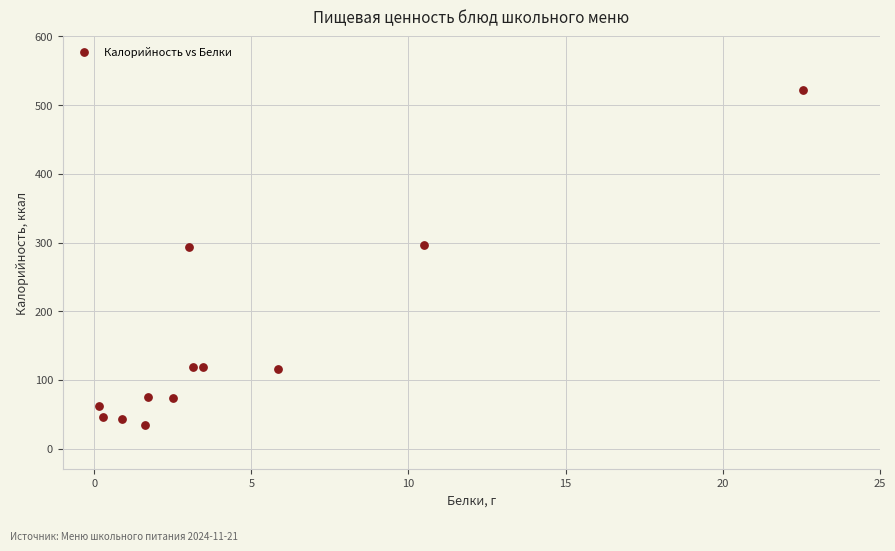

What is the average X value?

4.6